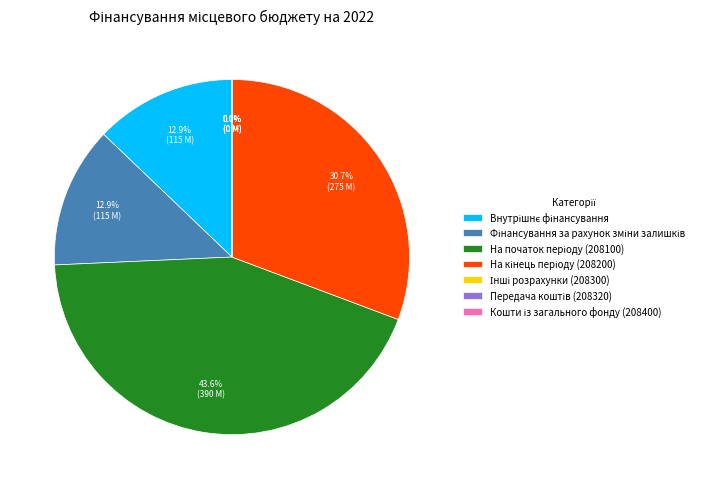

What portion of the pie excludes Фінансування за рахунок зміни залишків?

87.1%